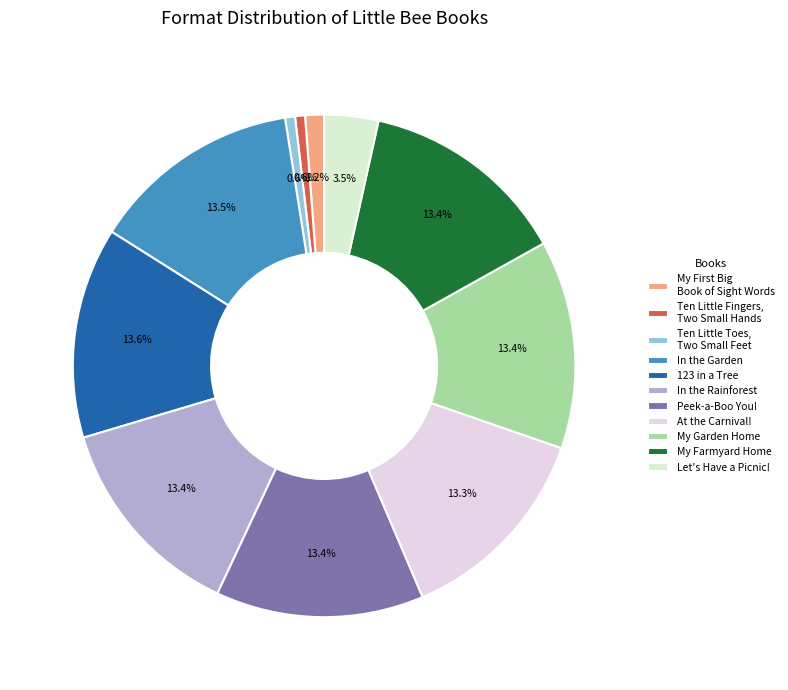

Is it true that Peek-a-Boo You! is 6% of the pie?

False